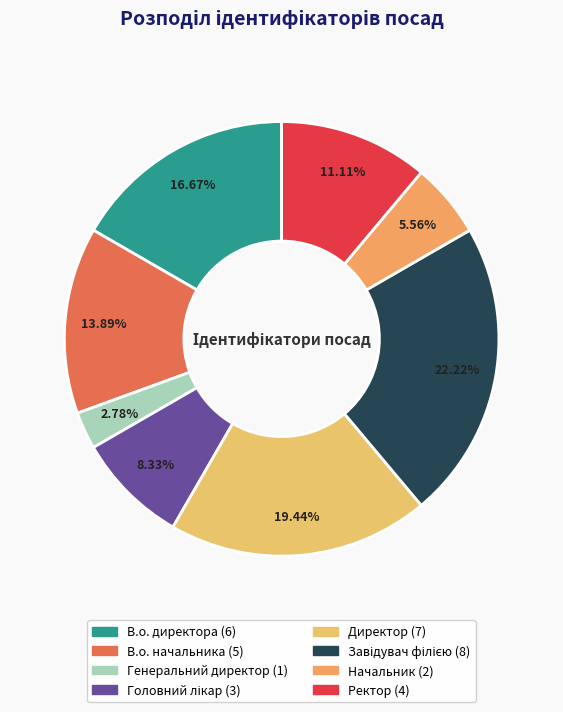

Rank the categories by value from lowest to highest.

Генеральний директор, Начальник, Головний лікар, Ректор, В.о. начальника, В.о. директора, Директор, Завідувач філією